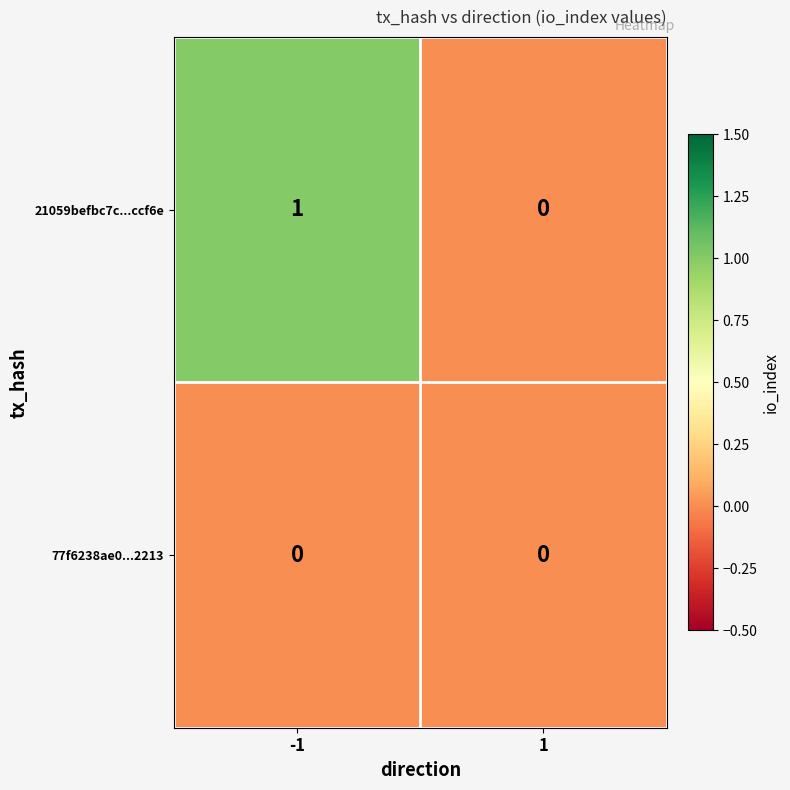

Which series has the widest spread of values?

21059befbc7c...ccf6e